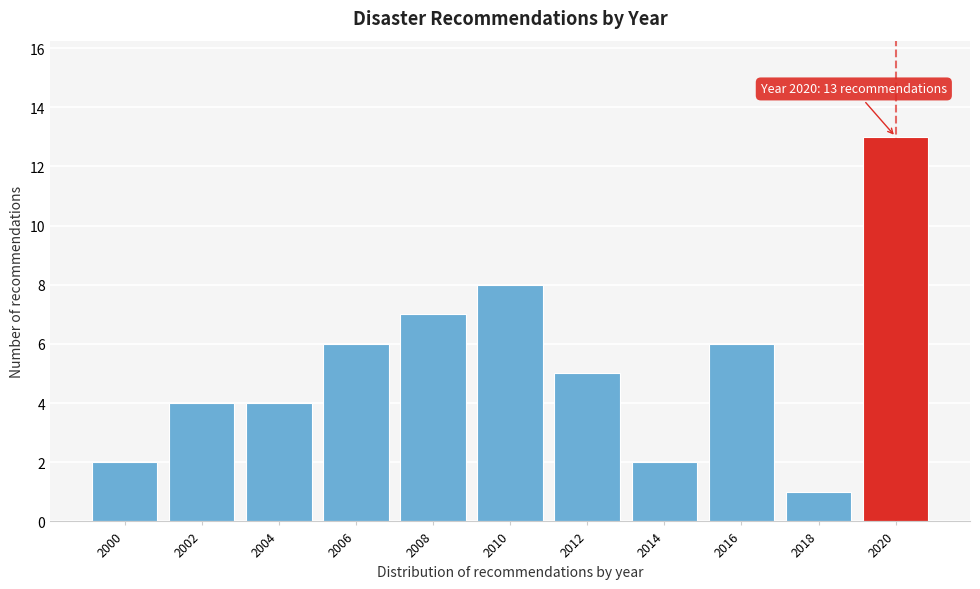

Reading left to right, list all the values displayed in this chart.

2	4	4	6	7	8	5	2	6	1	13